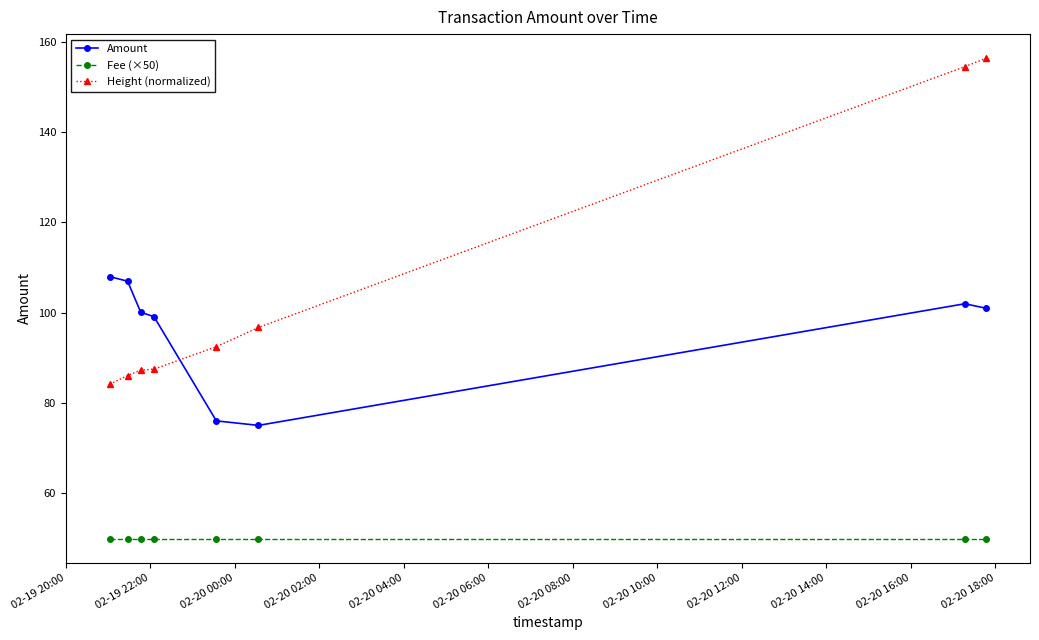

True or false: Fee (×50) and Amount intersect in this chart.

False